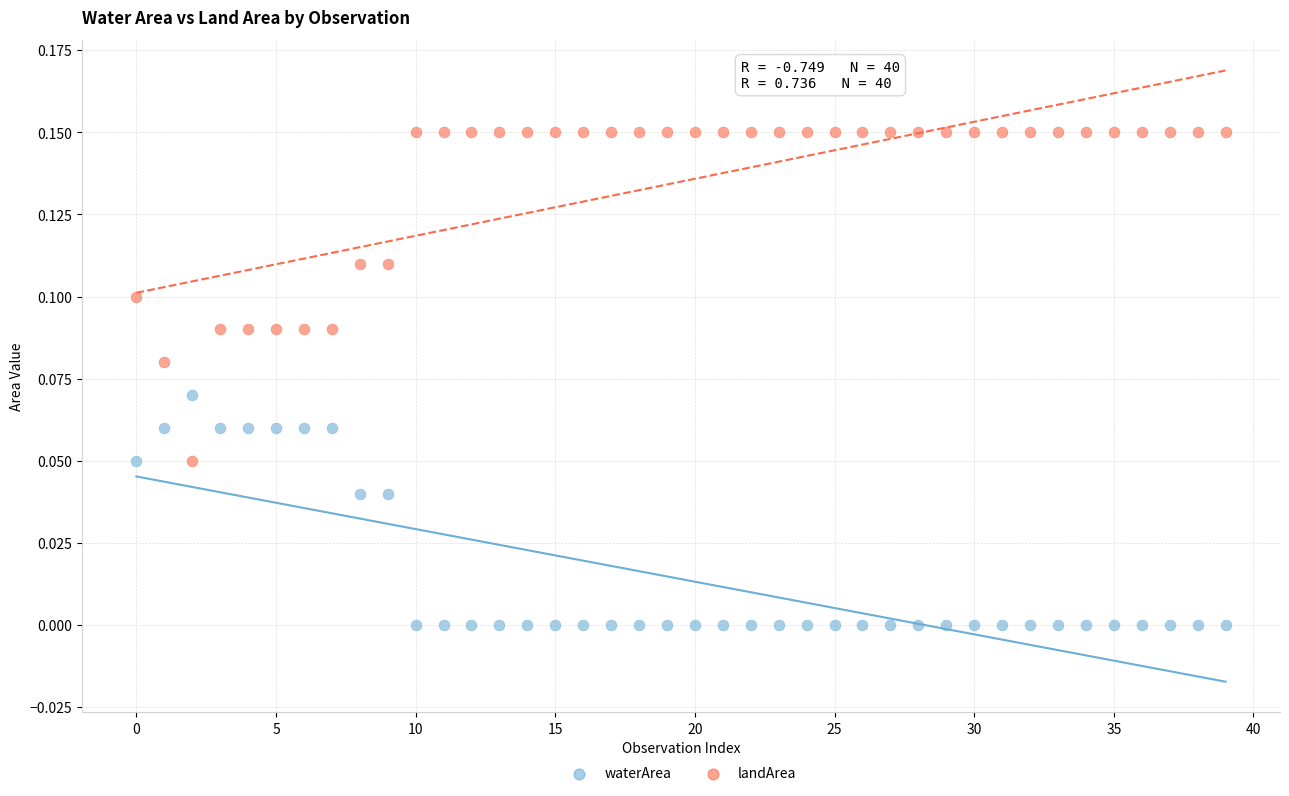

Which series reaches the maximum Y coordinate?

landArea